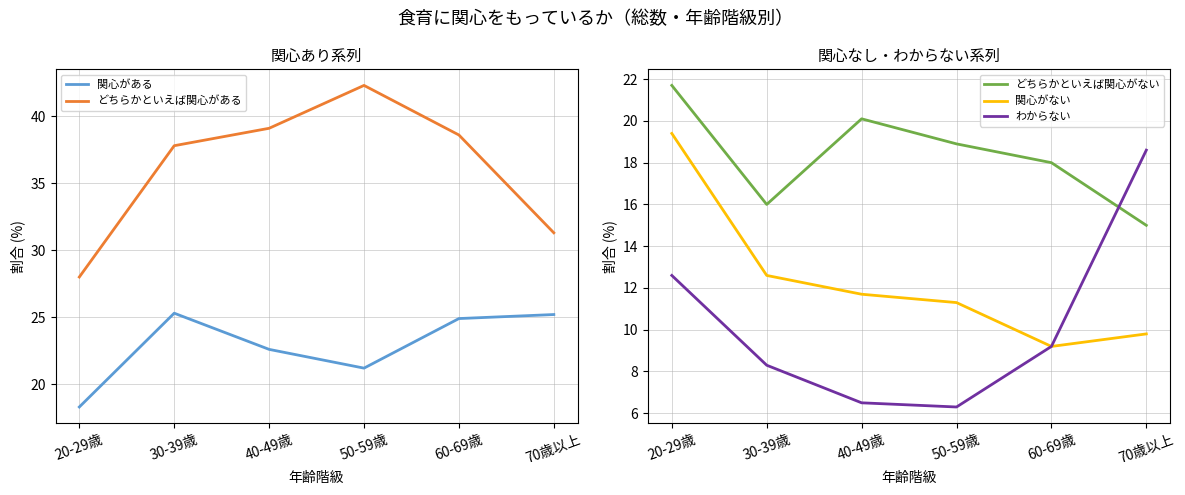

How many values in the わからない series are below 9?

3